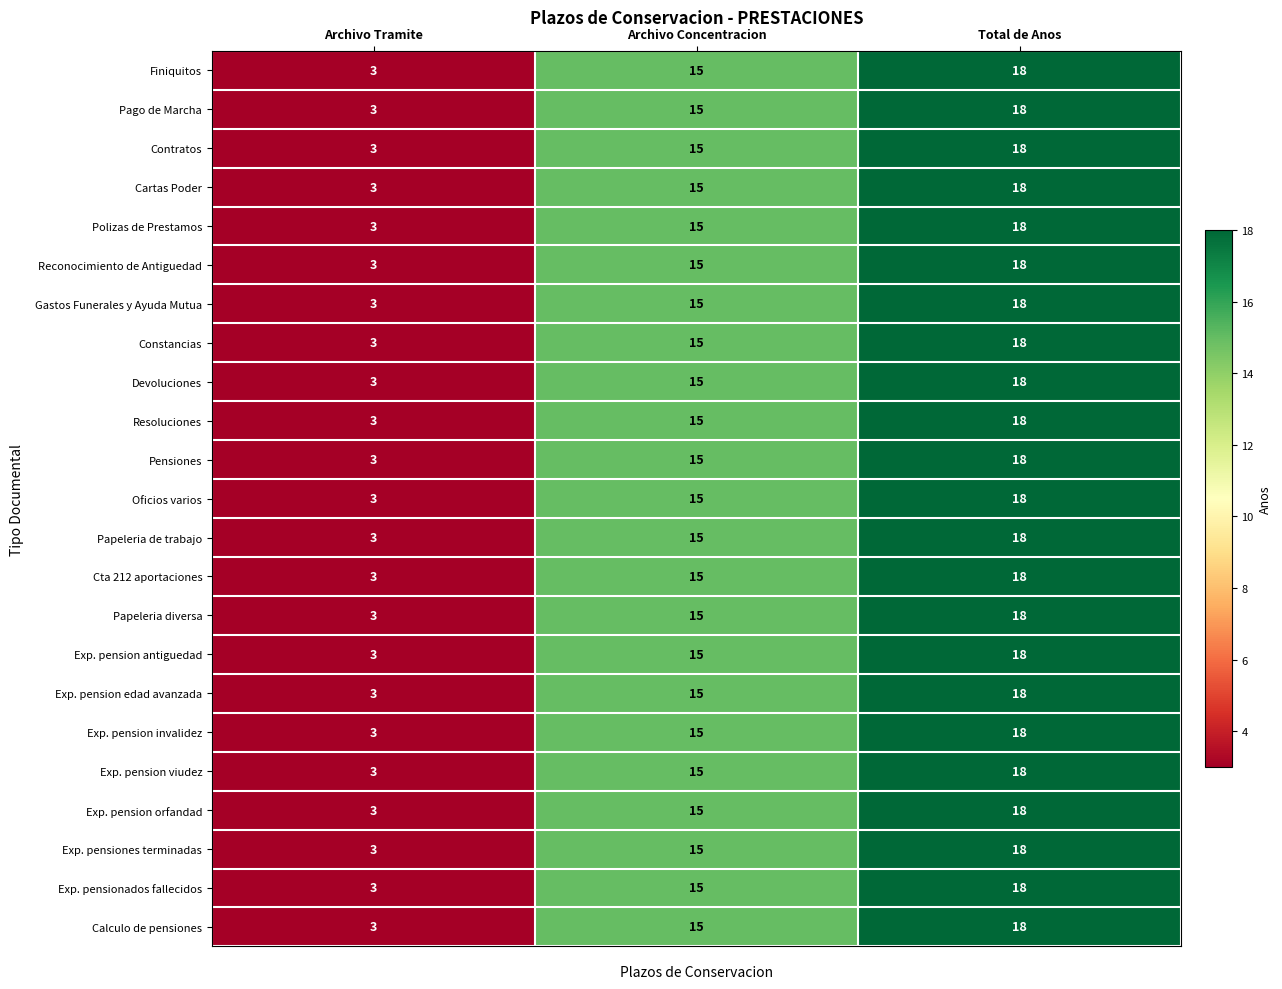

What is the total value across all series at Archivo Concentracion?

345